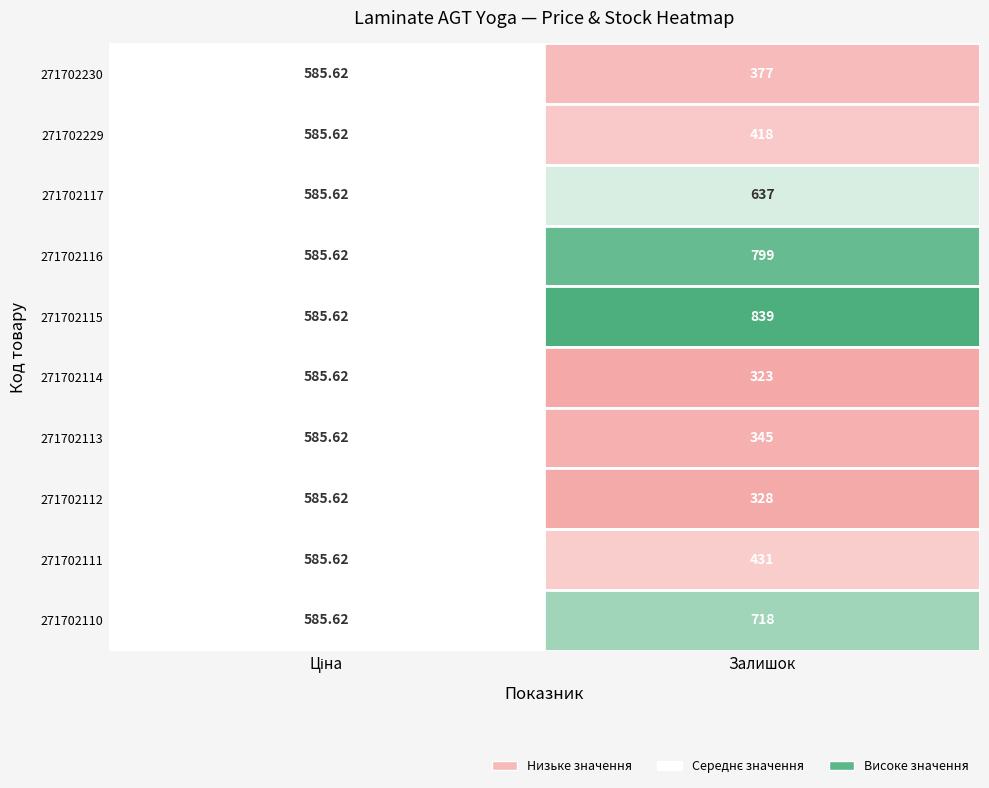

Which series has the largest total across all categories?

271702115